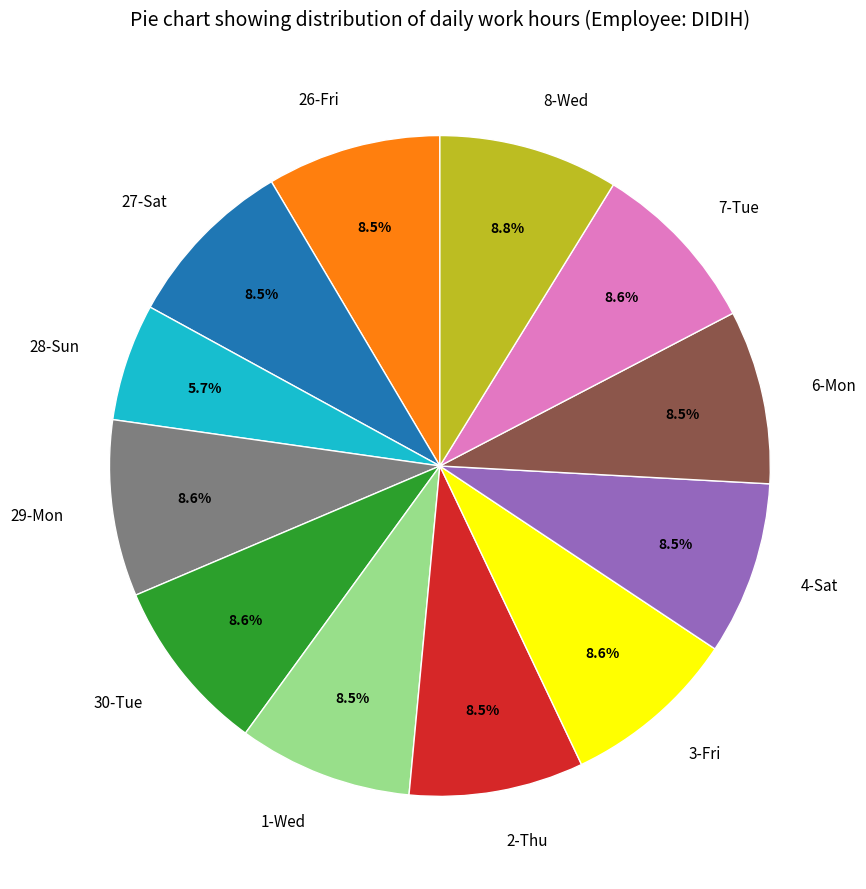

True or false: 3-Fri accounts for 9% of the total.

True